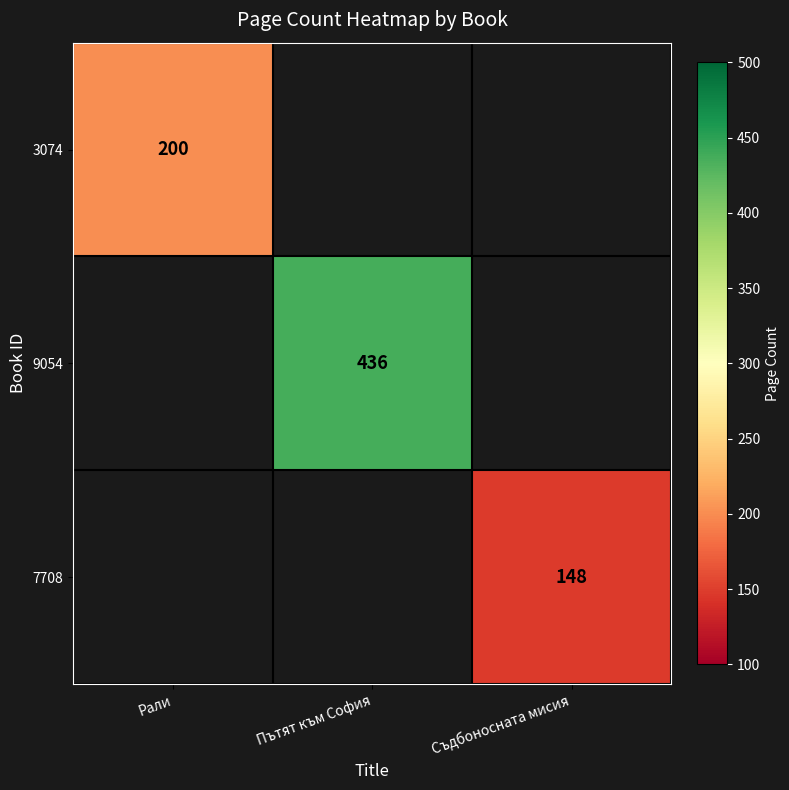

The value of 3074 at Рали is 60.1. True or false?

False